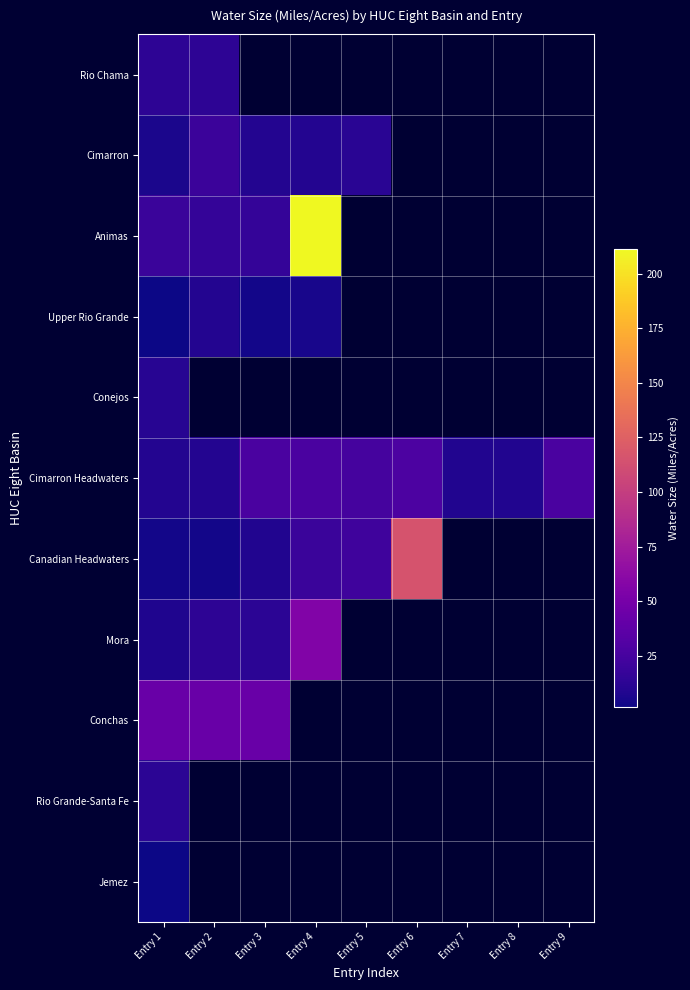

Which category has the highest value across all series?

Entry 4